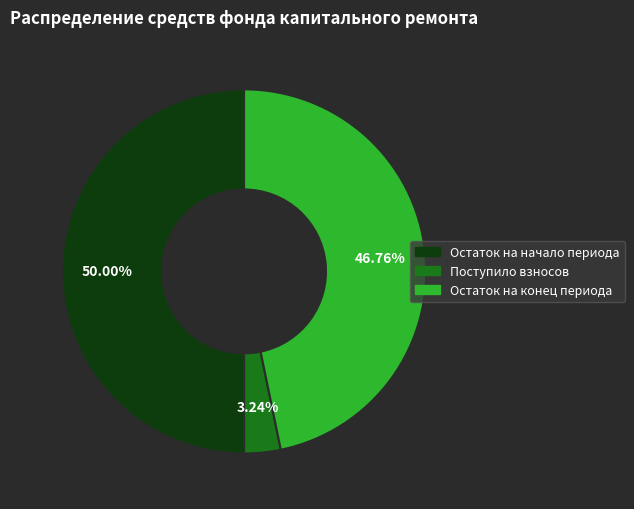

How many slices are in this pie chart?

3